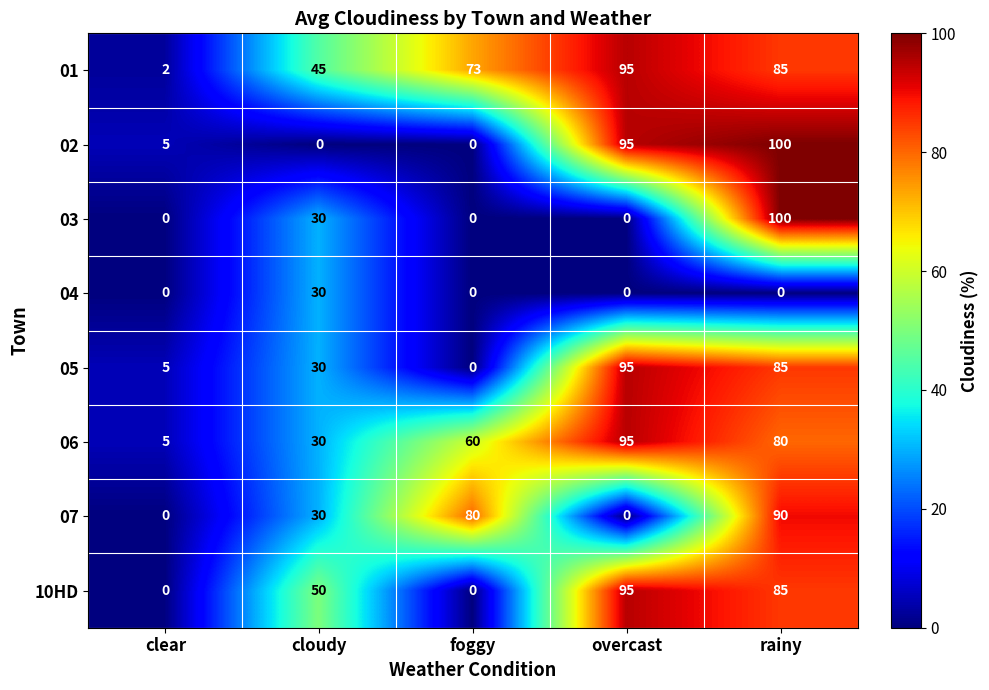

What is the difference between the highest and lowest values at rainy?

100